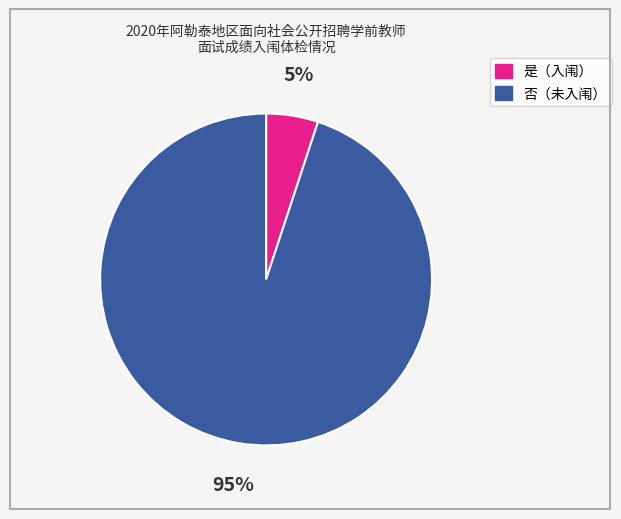

To the nearest percent, what is the average slice percentage?

50%